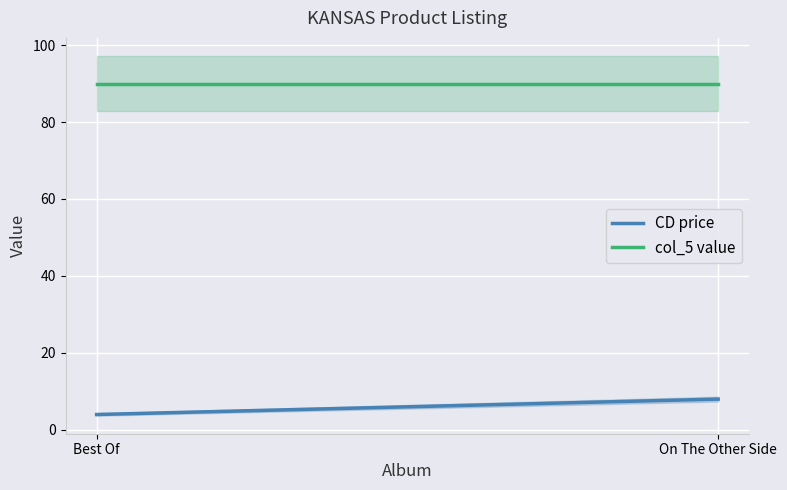

List the labels in order of CD price value, largest first.

On The Other Side, Best Of